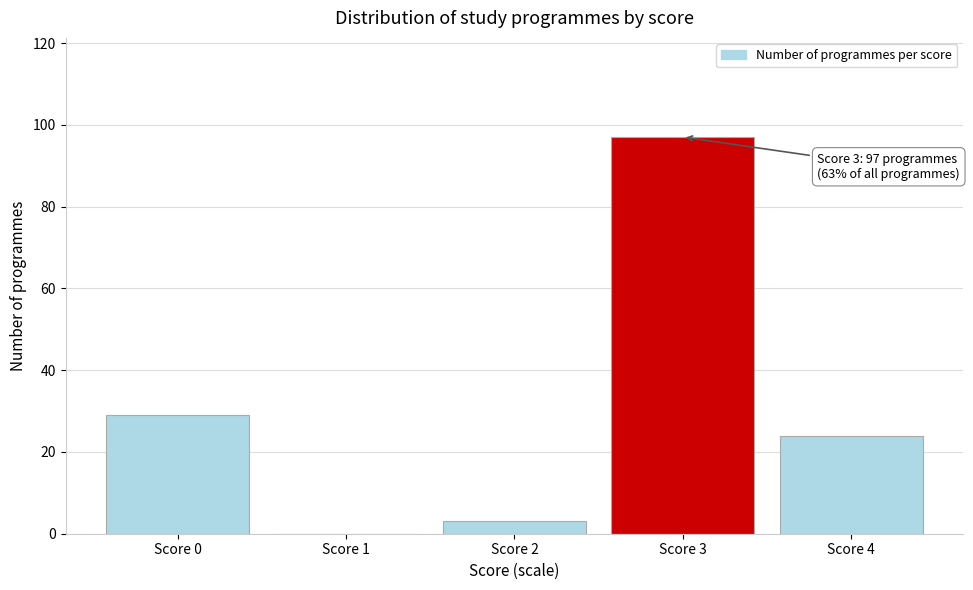

Reading left to right, extract all data points from this chart.

Score 0=29	Score 1=0	Score 2=3	Score 3=97	Score 4=24